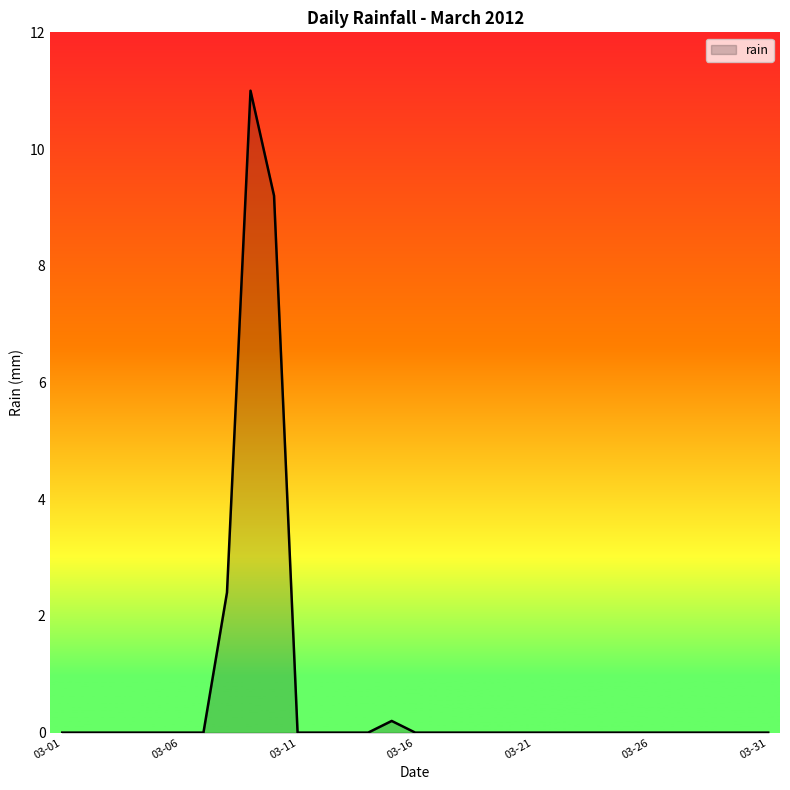

What is the greatest value displayed?

11.0